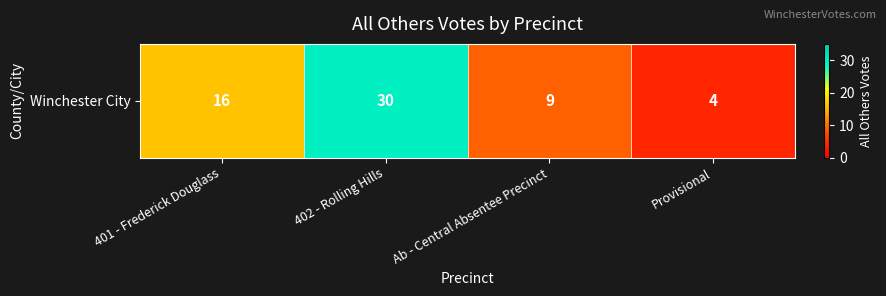

What is the ratio of the value at 402 - Rolling Hills to the value at 401 - Frederick Douglass?

1.9